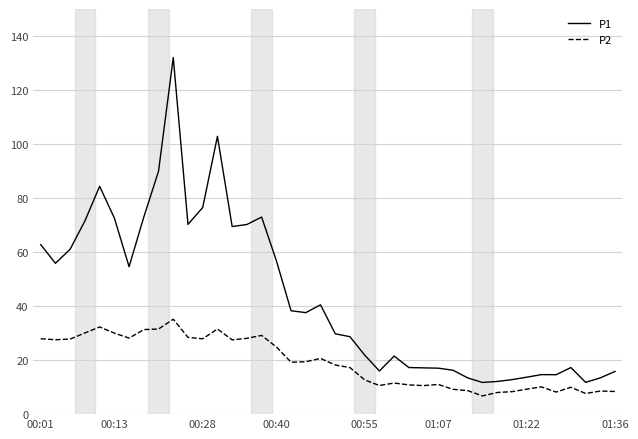

Which series has the largest total across all categories?

P1